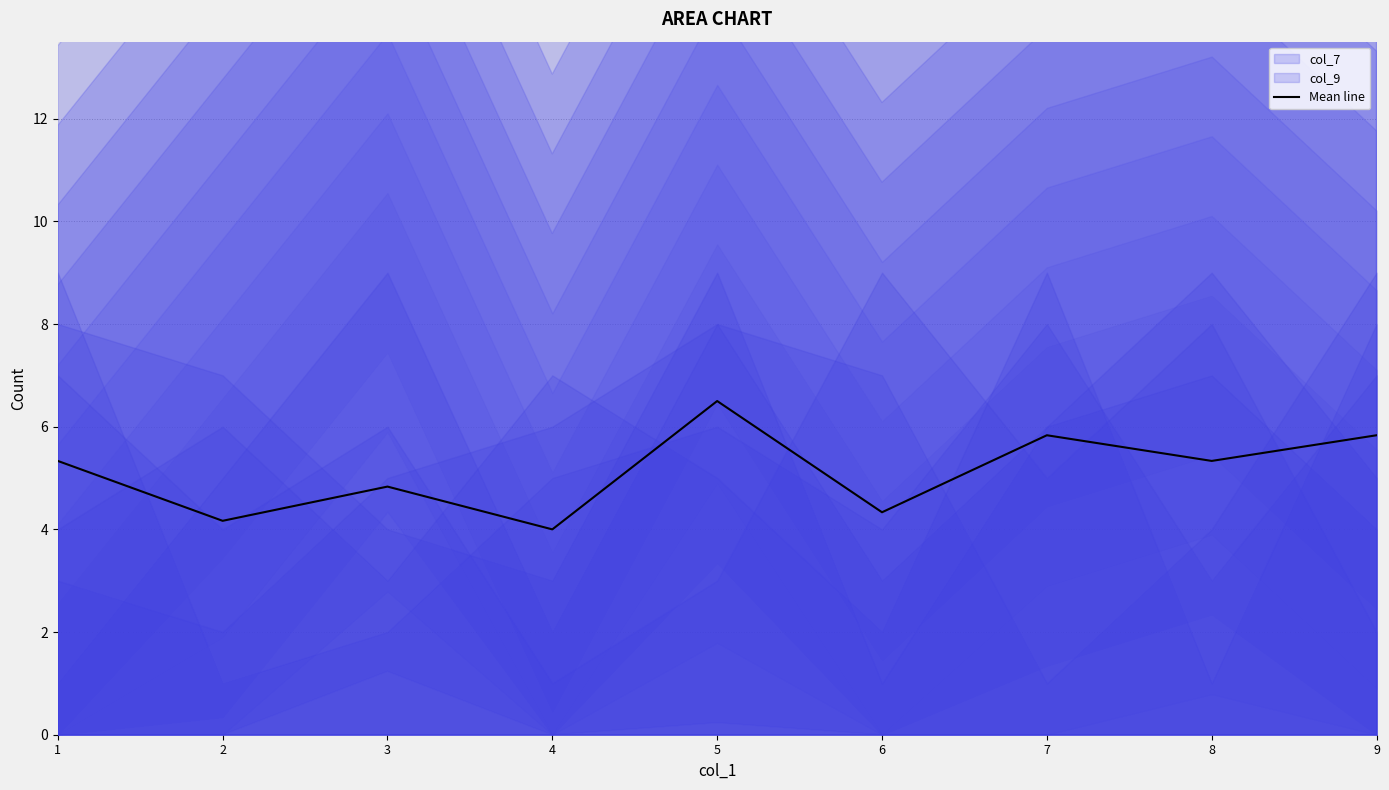

Which has a higher value, 8 or 5?

5